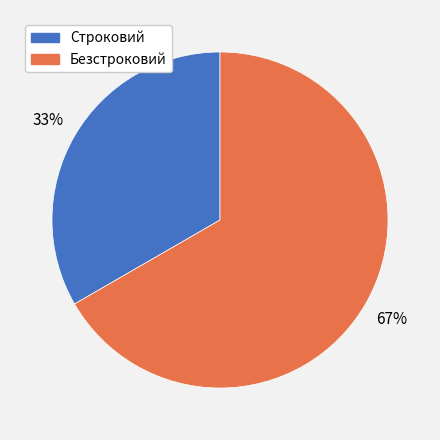

Which has a higher value, Безстроковий or Строковий?

Безстроковий